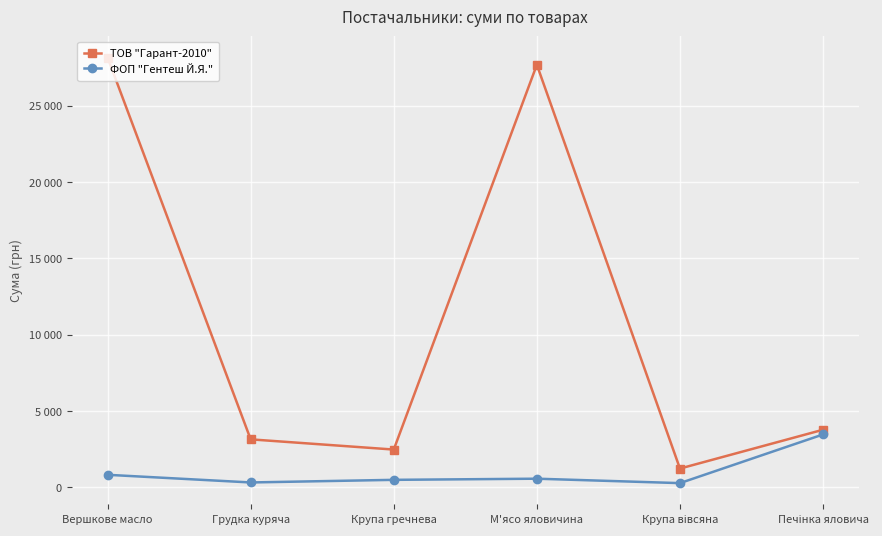

True or false: ФОП "Гентеш Й.Я." has more than 1 points higher than both neighbors.

False